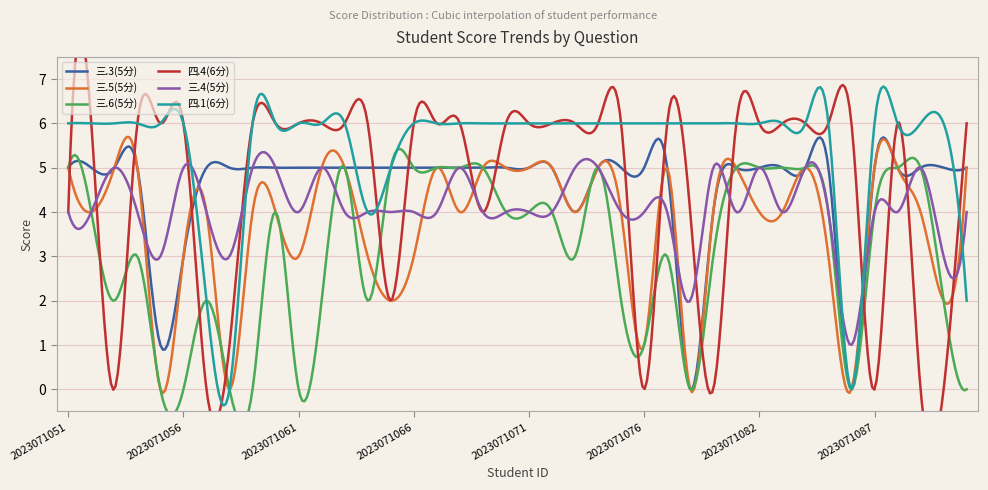

Where does the 三.5(5分) series first go above 4?

2023071051